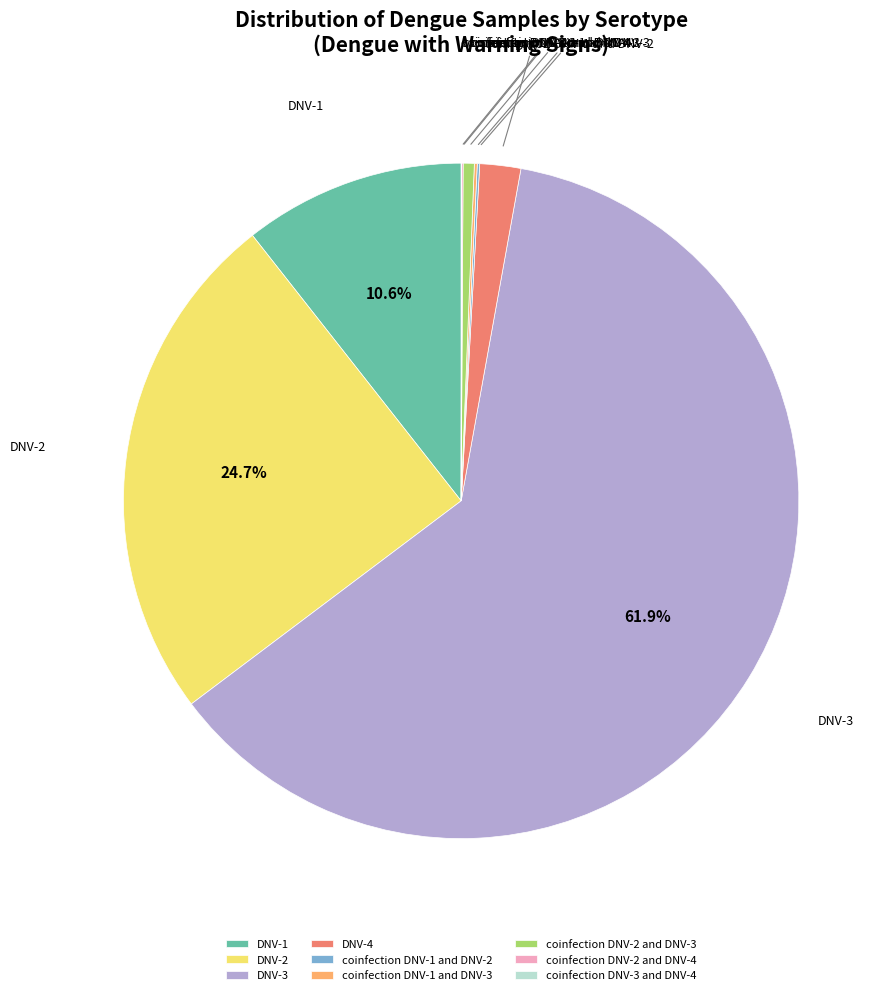

Approximately how many times larger is the value at DNV-3 compared to DNV-1?

5.8